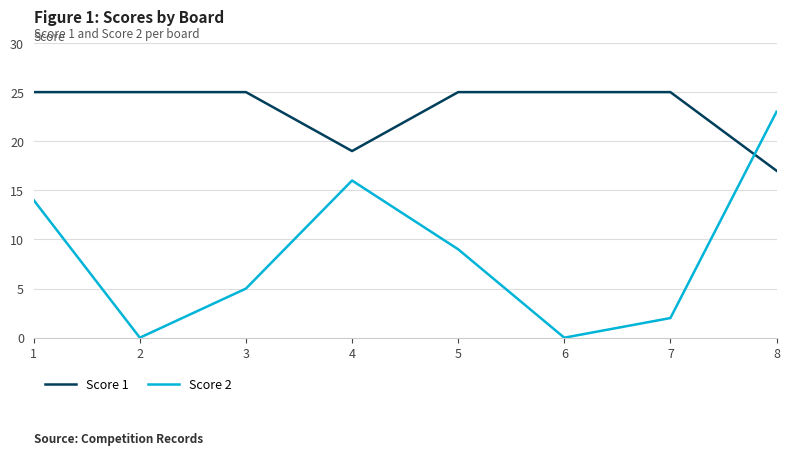

Which series has the largest total across all categories?

Score 1